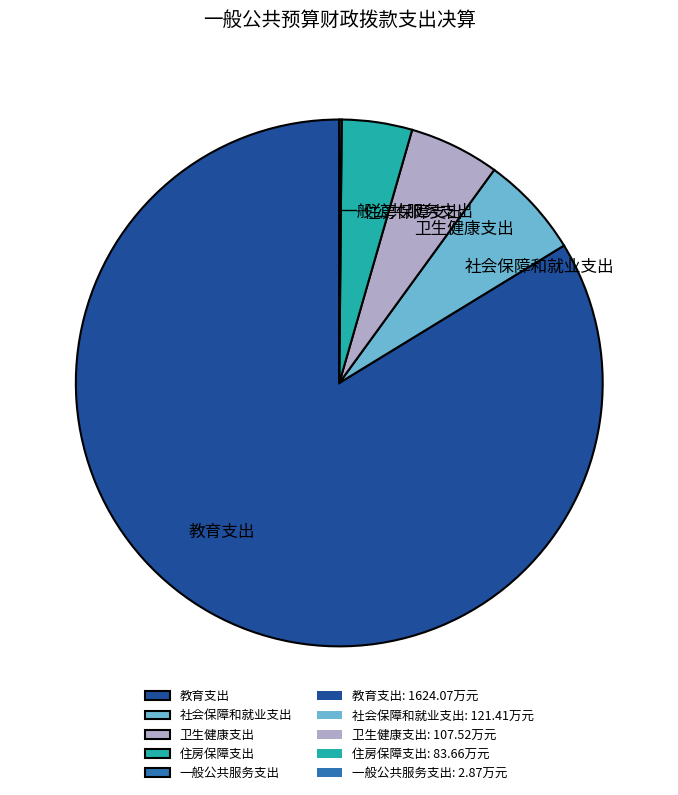

What is the ratio of the value at 教育支出 to the value at 卫生健康支出?

15.1